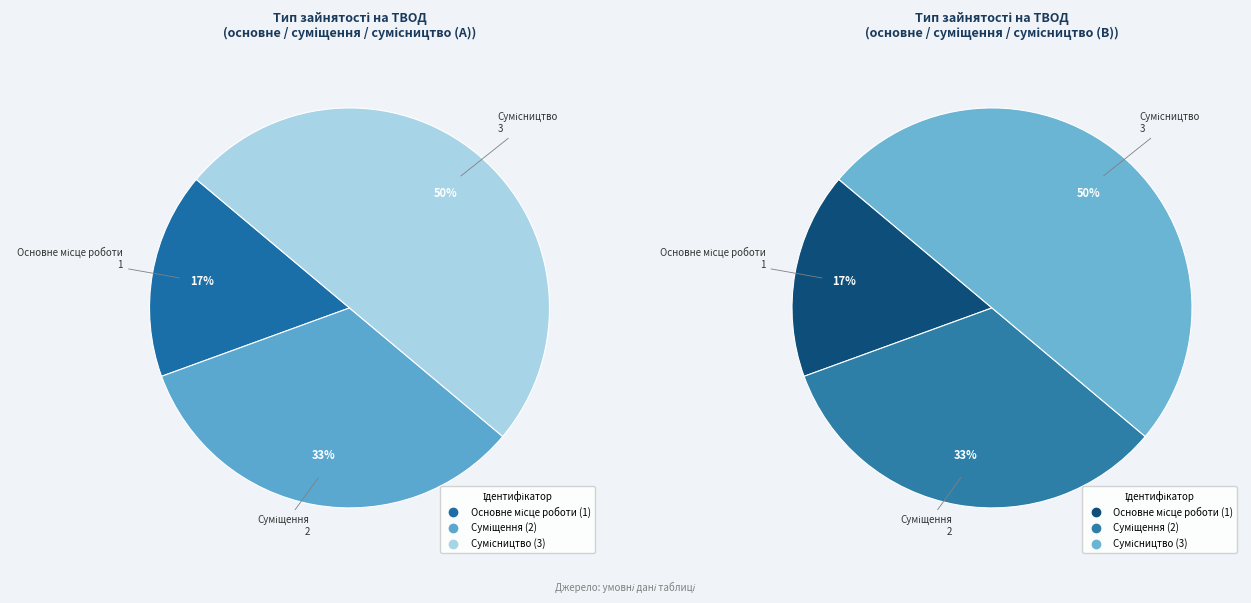

Count the number of slices in the pie.

3